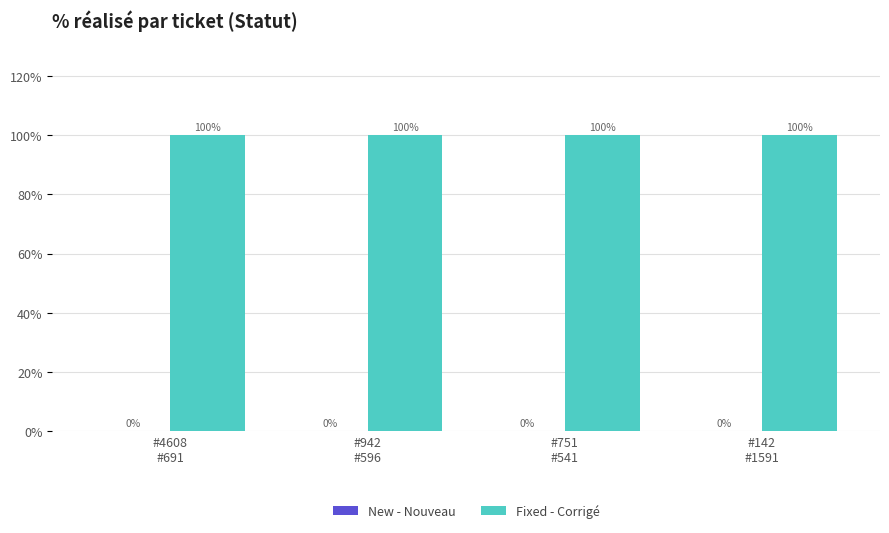

Which series has the largest total across all categories?

Fixed - Corrigé